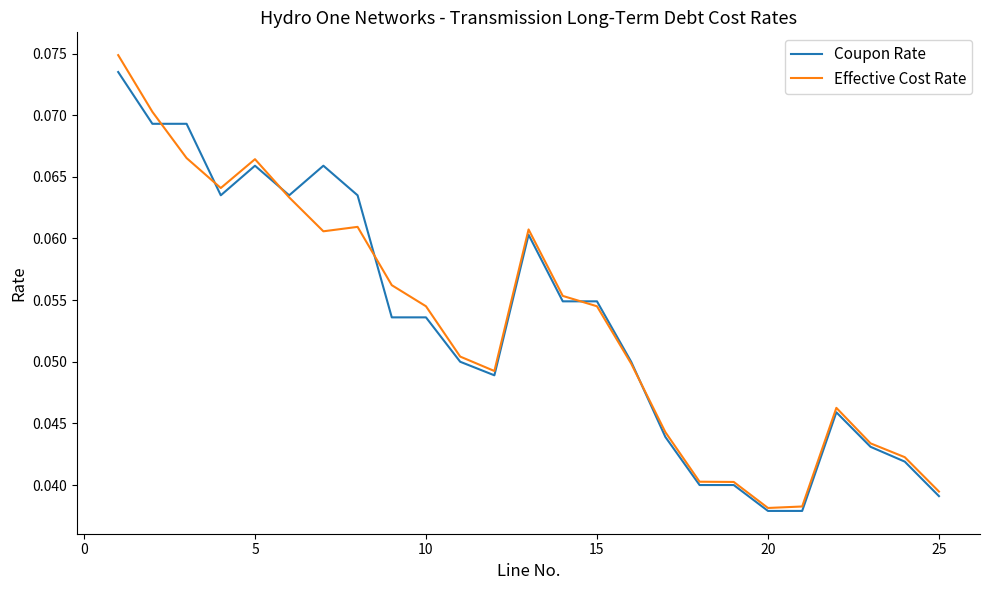

What is the sum of all Coupon Rate values?

1.3